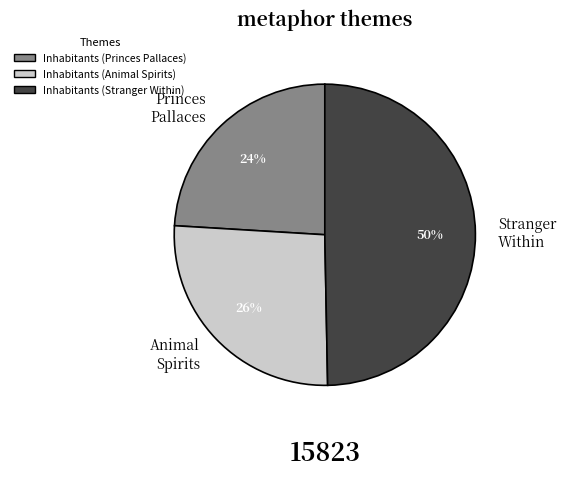

Combined, do Stranger Within and Princes Pallaces account for over 50%?

Yes